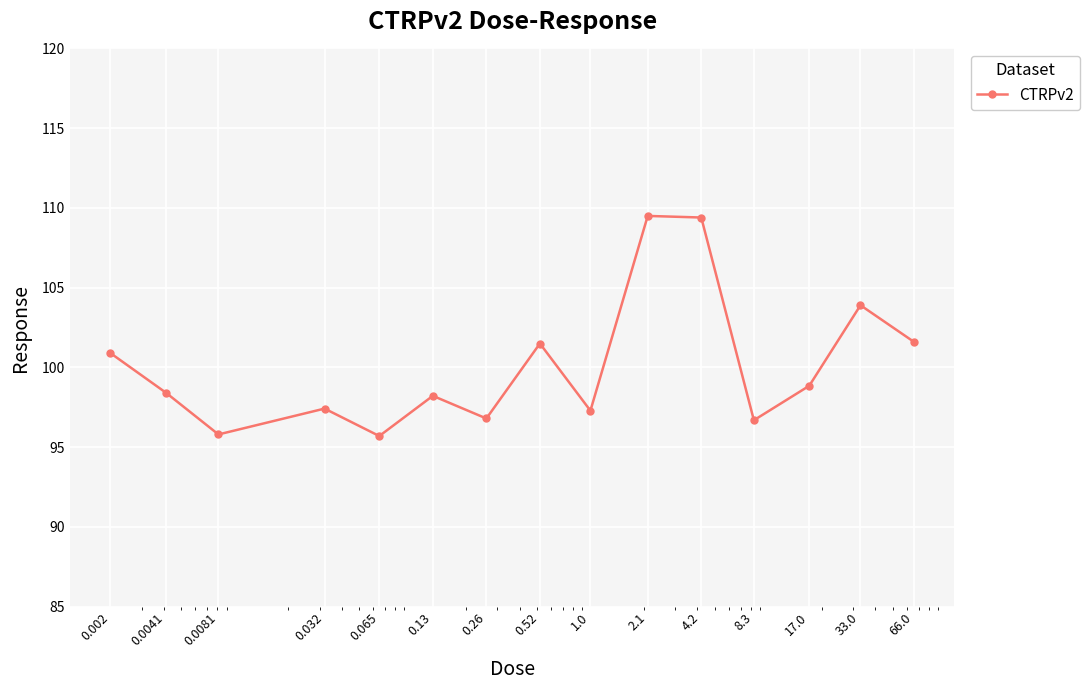

How many lines are shown in the chart?

1